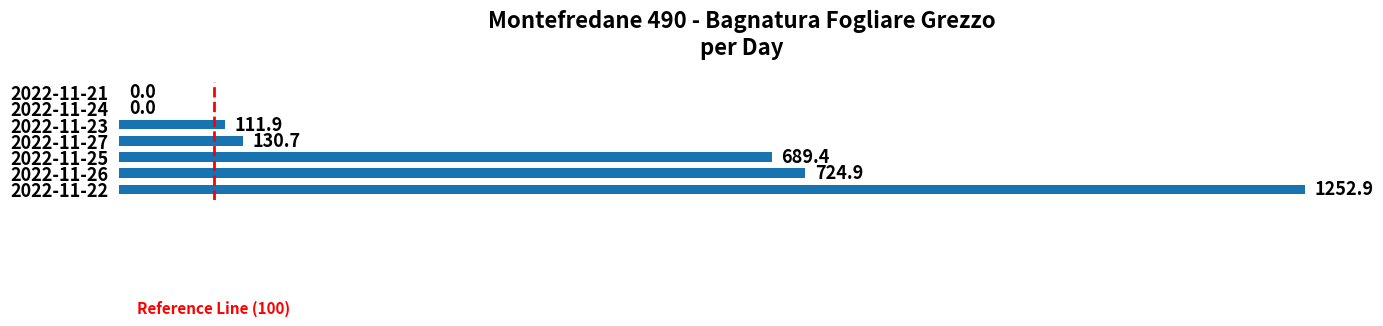

Where is the data nearest to the value 626?

2022-11-25